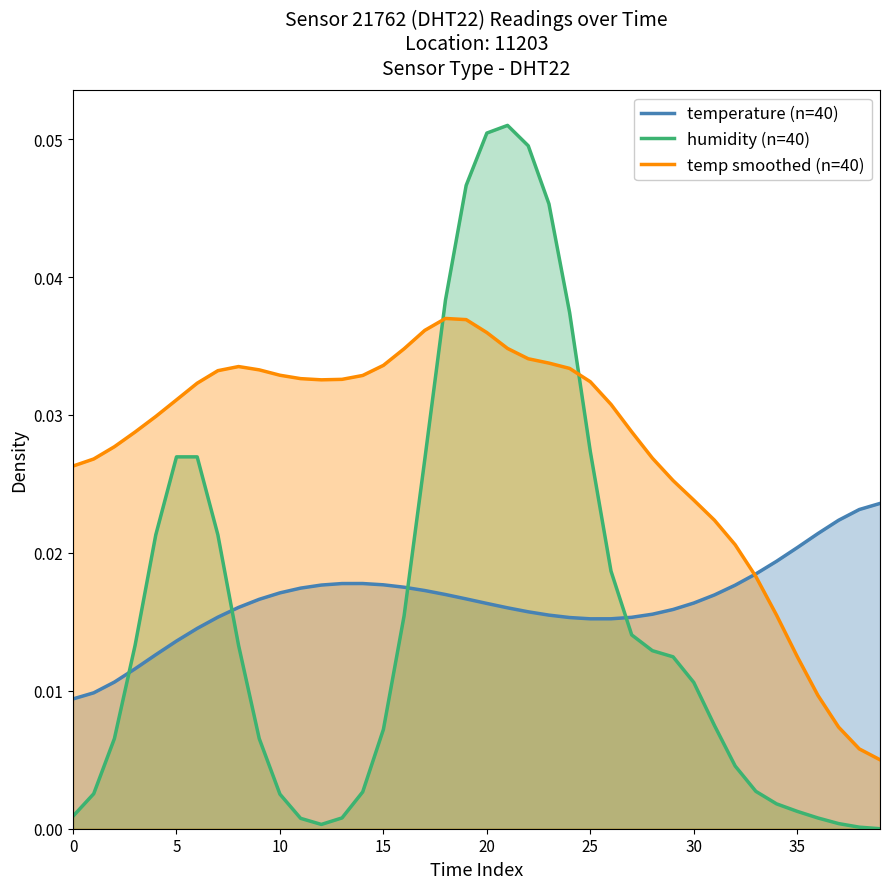

Which category has the lowest value in the humidity (n=40) series?

39